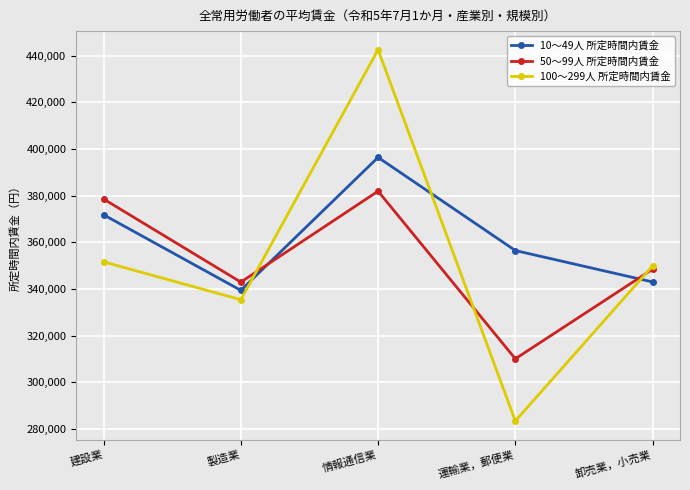

Reading left to right, extract all data points from this chart.

10～49人 所定時間内賃金: 371790	339431	396388	356487	343027
50～99人 所定時間内賃金: 378553	342961	381911	310121	348485
100～299人 所定時間内賃金: 351642	335431	442514	283480	349873